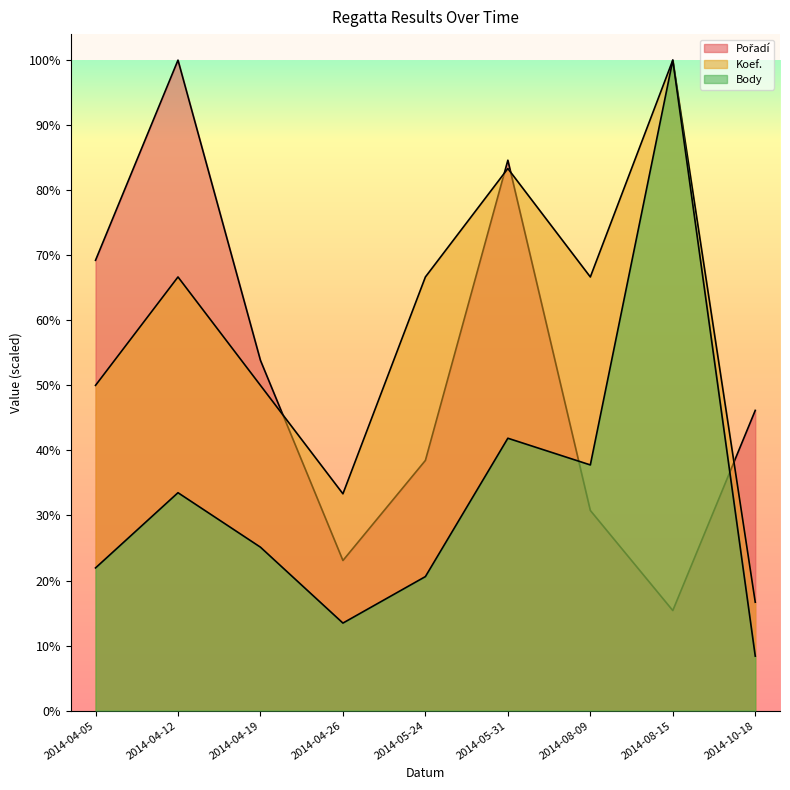

In Koef., how many points are lower than both neighbors (excluding endpoints)?

2